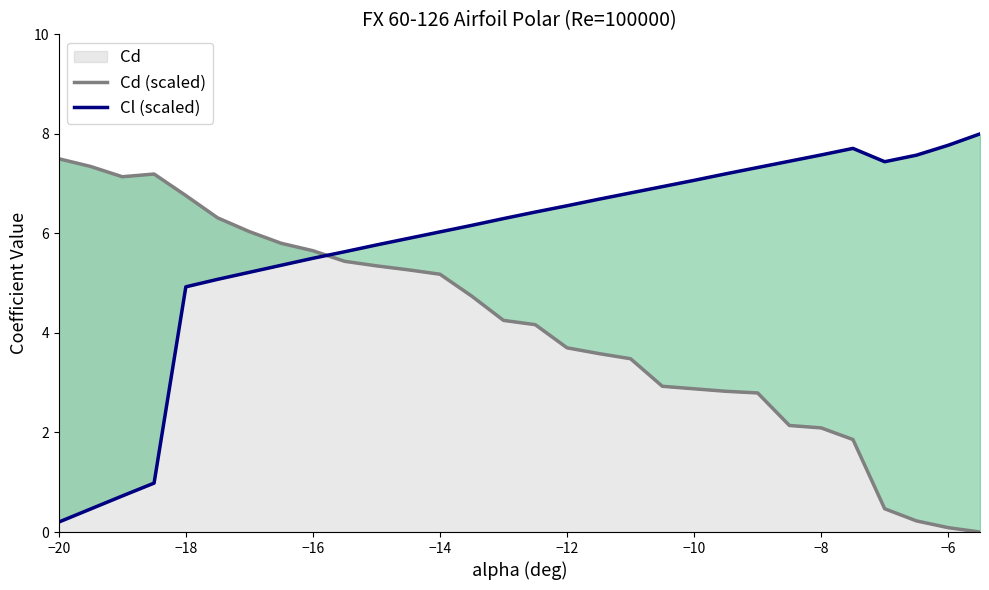

At how many categories does at least one series exceed 4?

30